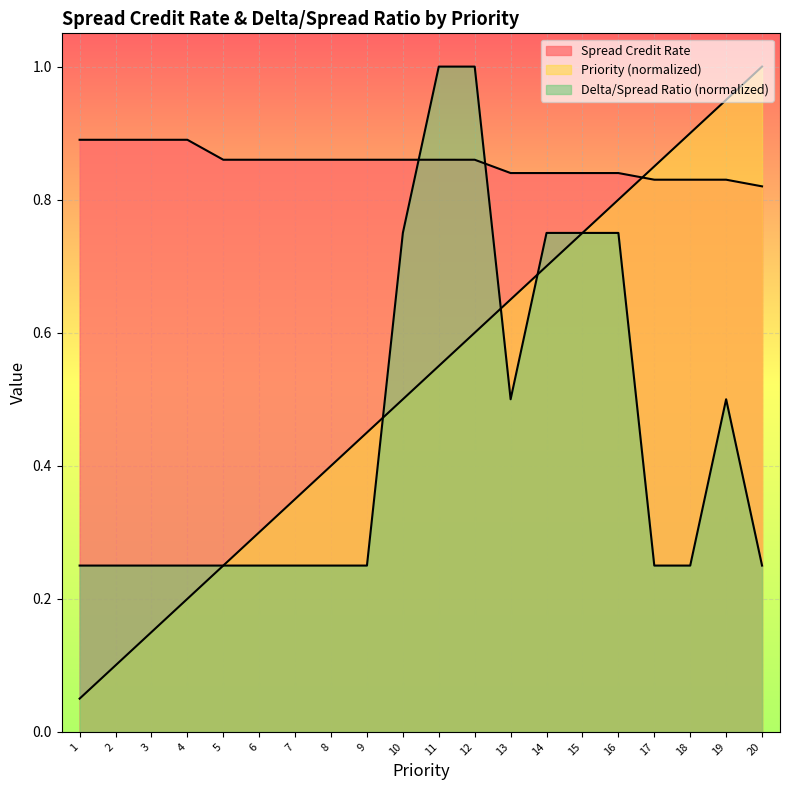

Rank the series by their average value, from highest to lowest.

Spread Credit Rate, Priority, Delta/Spread Ratio